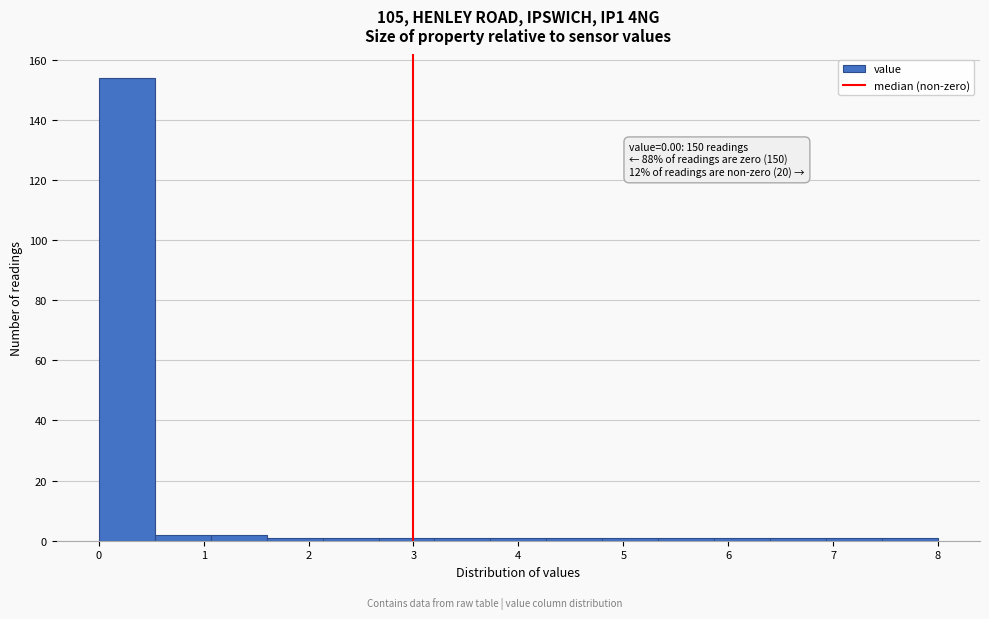

Which range on the x-axis has the tallest bar?

0.0 to 0.5